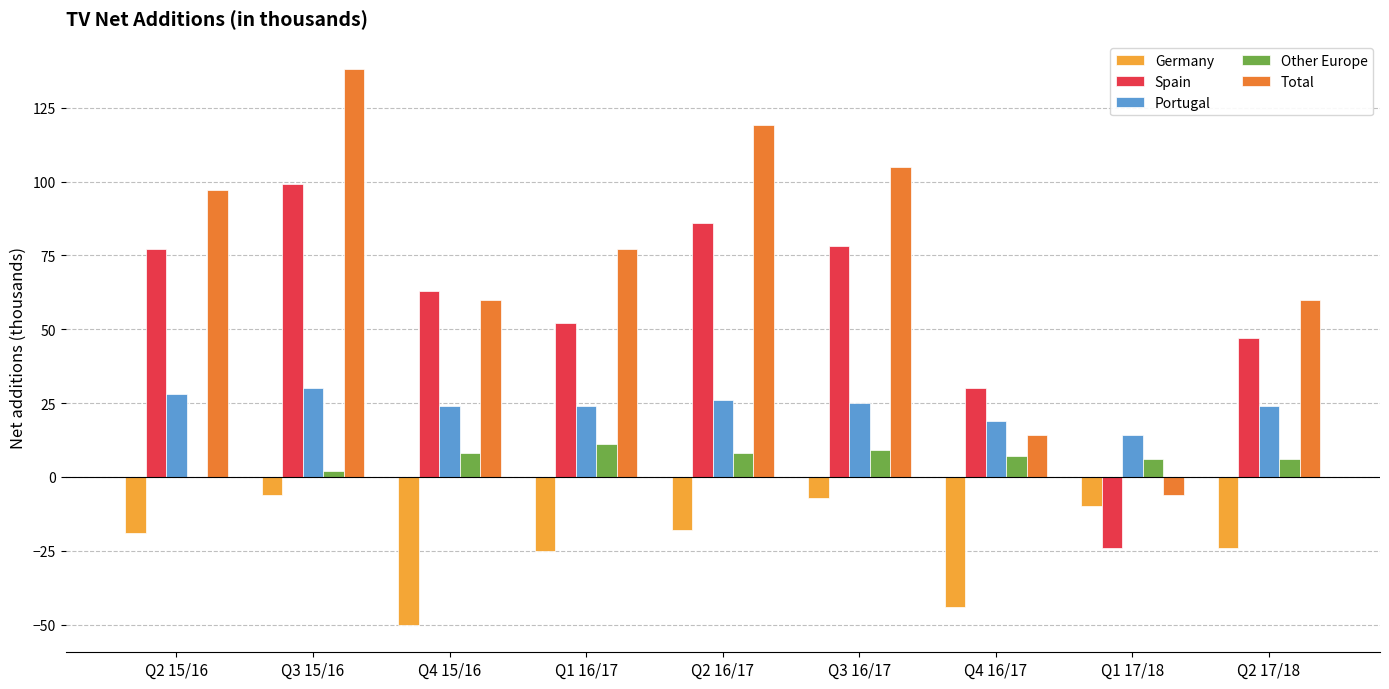

The Spain series shows 27 at Q3 15/16. True or false?

False